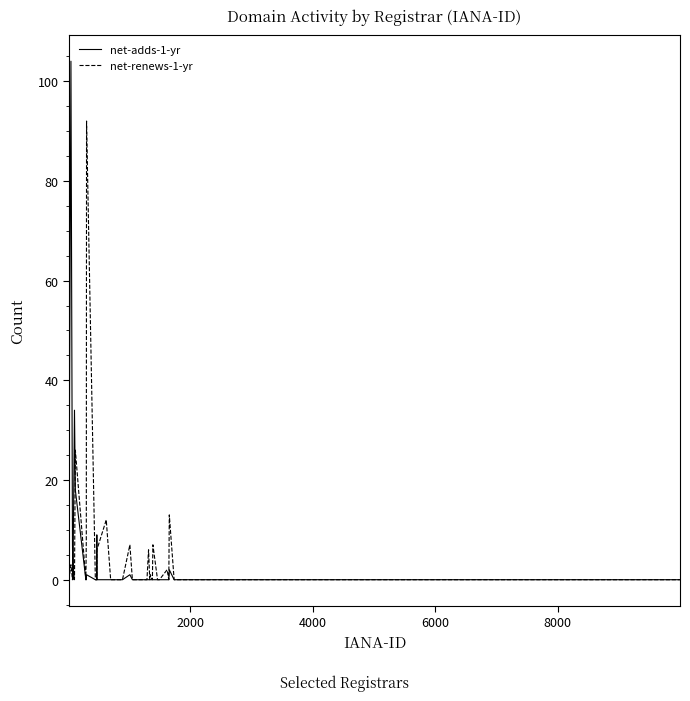

Does the chart have visible grid lines?

No